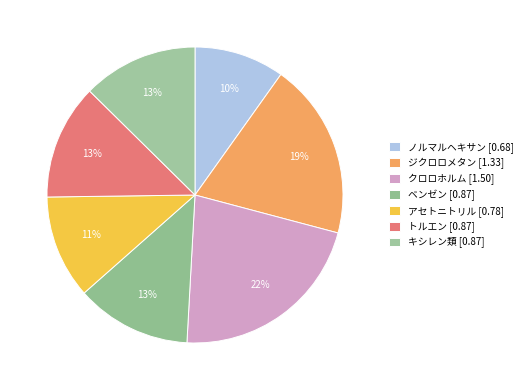

Does any single category account for the majority?

No